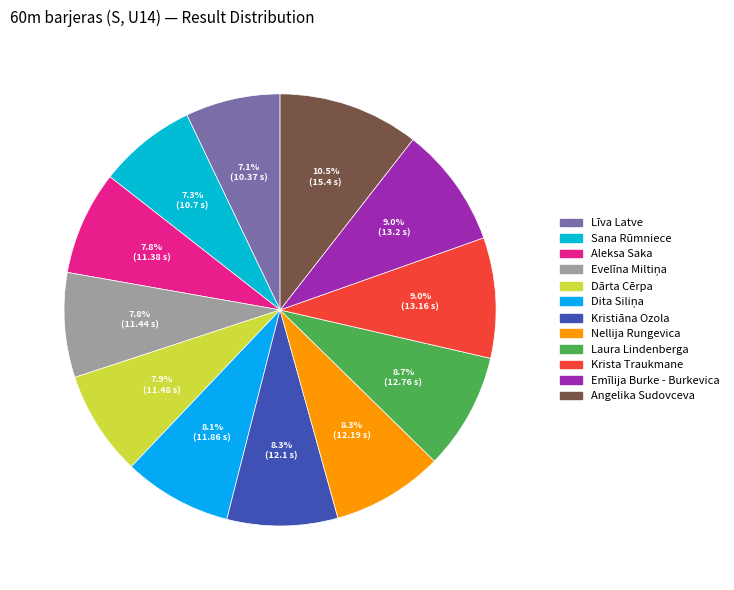

Rank the categories by value from highest to lowest.

Angelika Sudovceva, Emīlija Burke - Burkevica, Krista Traukmane, Laura Lindenberga, Nellija Rungevica, Kristiāna Ozola, Dita Siliņa, Dārta Cērpa, Evelīna Miltiņa, Aleksa Saka, Sana Rūmniece, Līva Latve